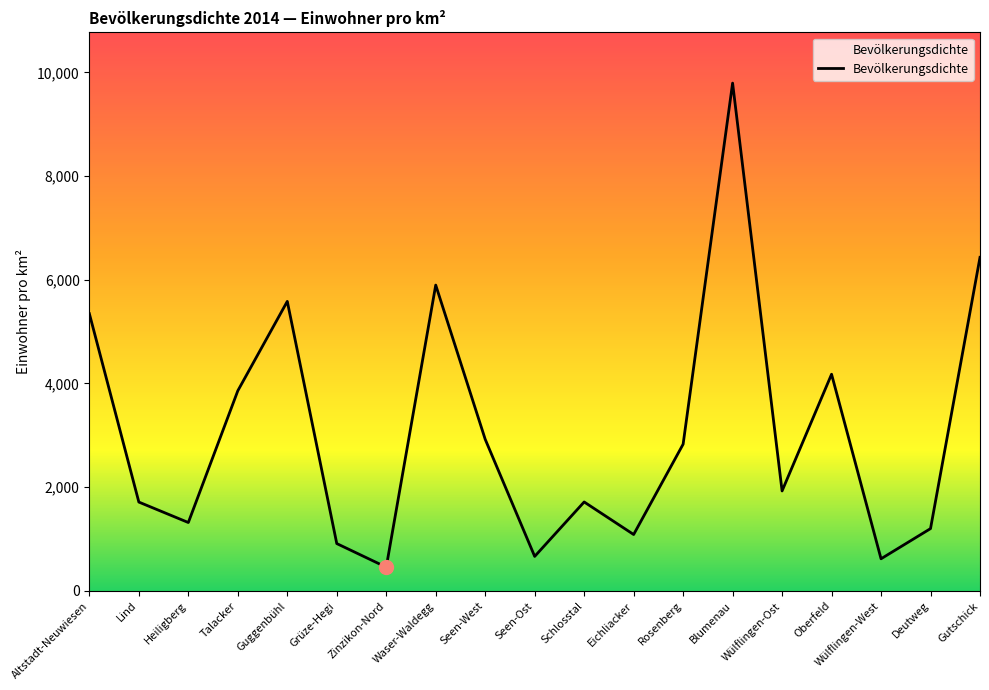

What is the approximate value at Seen-West?

2923.8